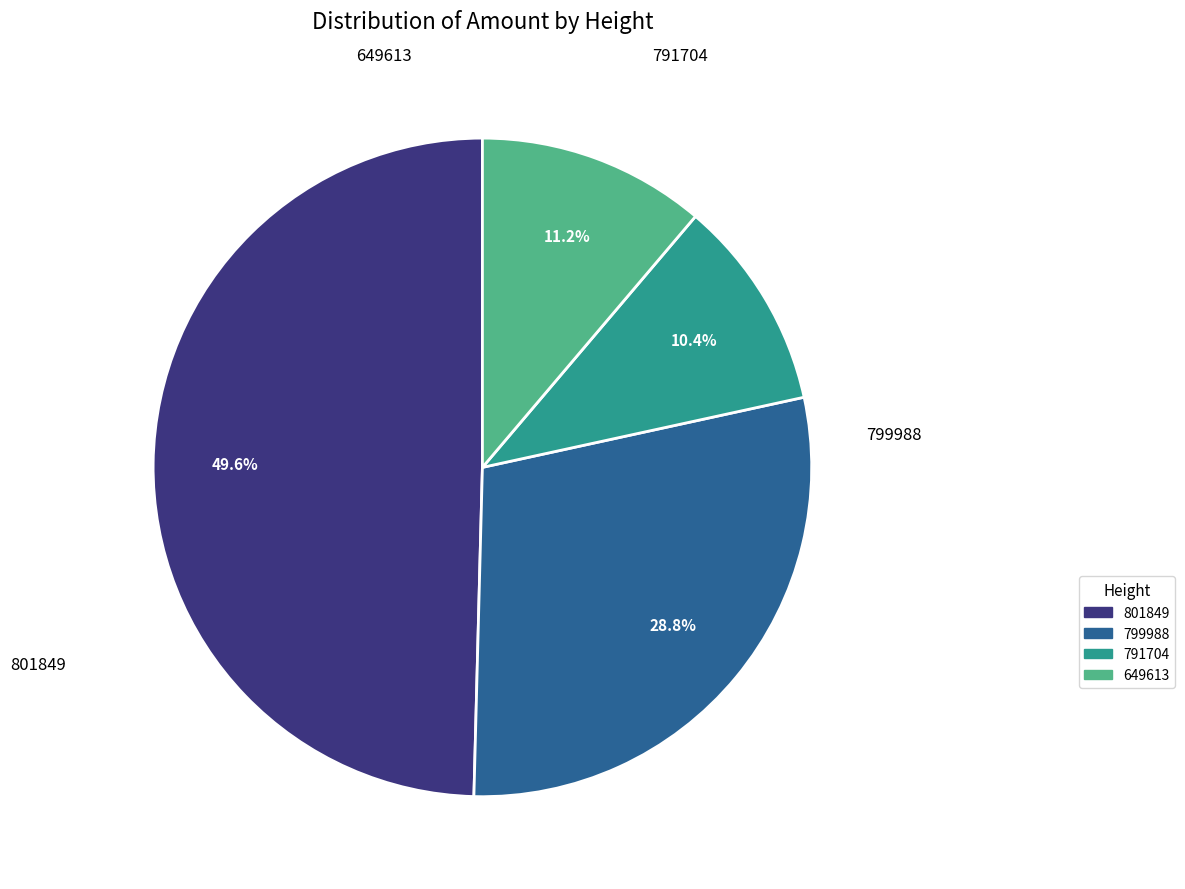

To the nearest percent, what portion does 791704 represent?

10%